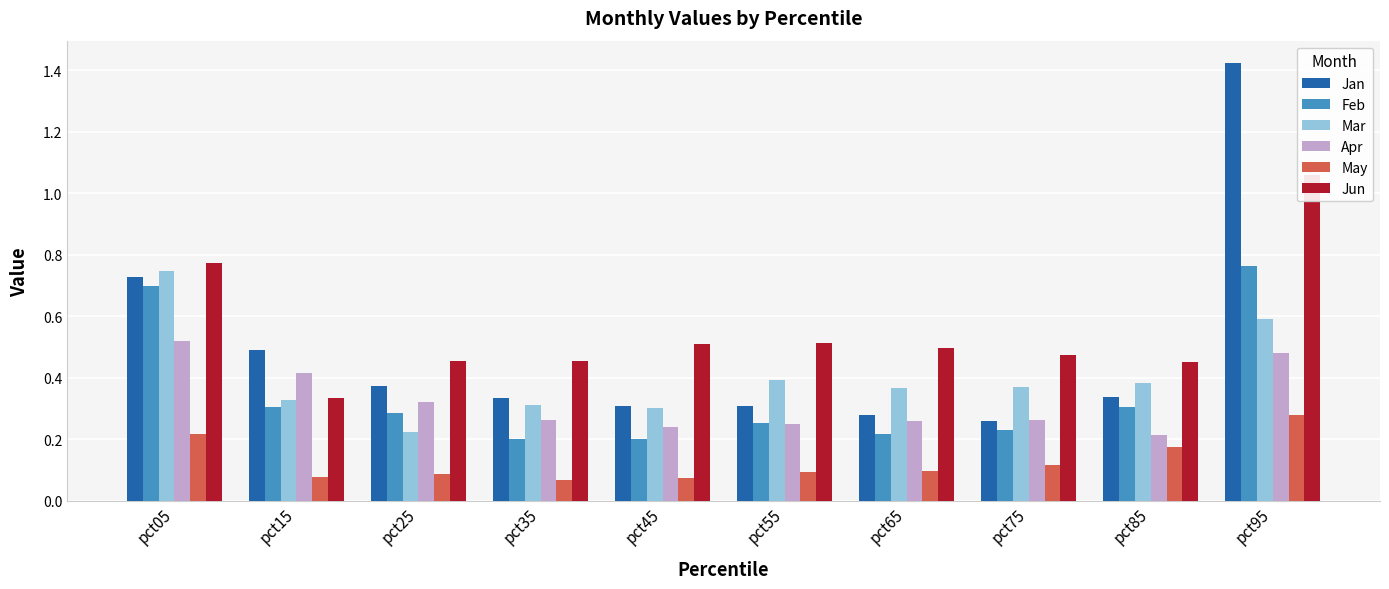

Is the value of Feb at pct45 greater than the value of May at pct55?

Yes